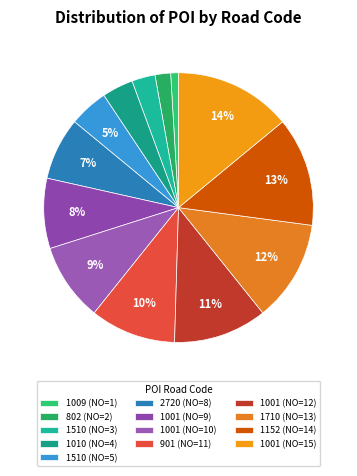

How many segments does this pie chart have?

13